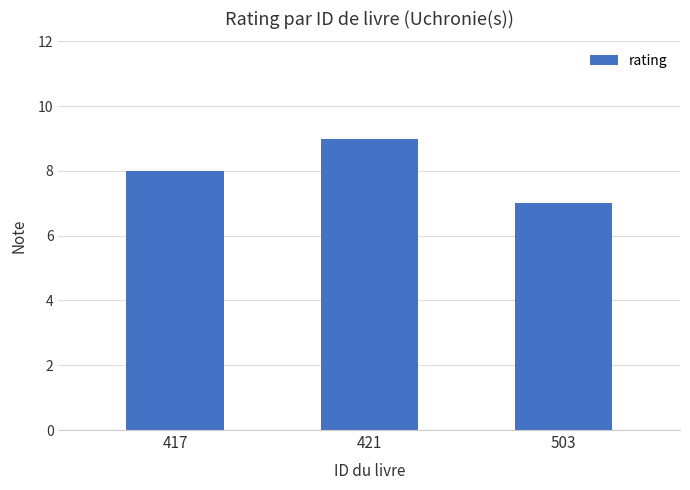

The chart shows a value of 1 at 503. True or false?

False